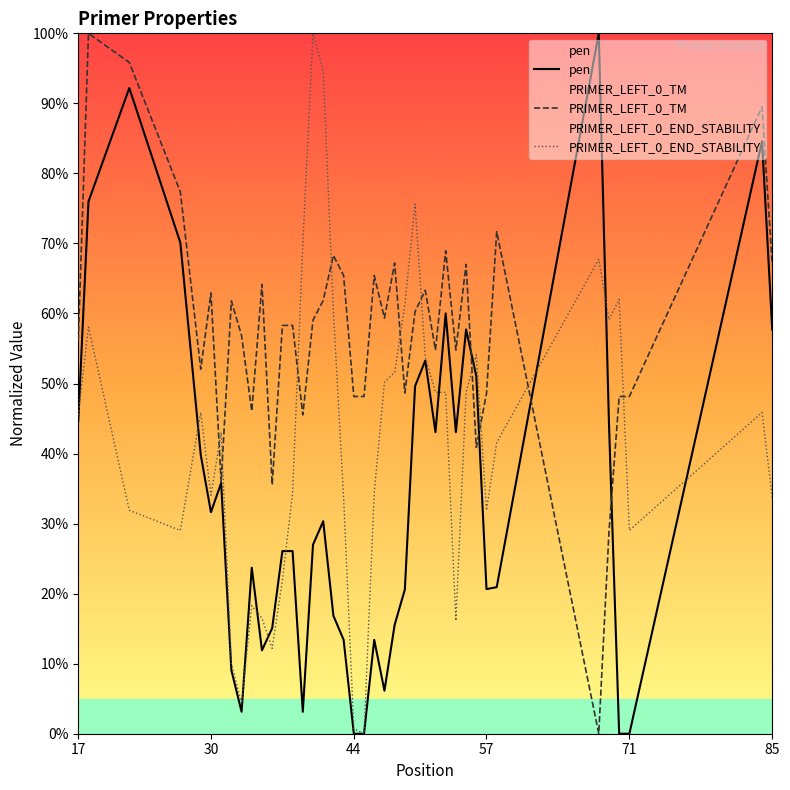

How many lines are shown in the chart?

3